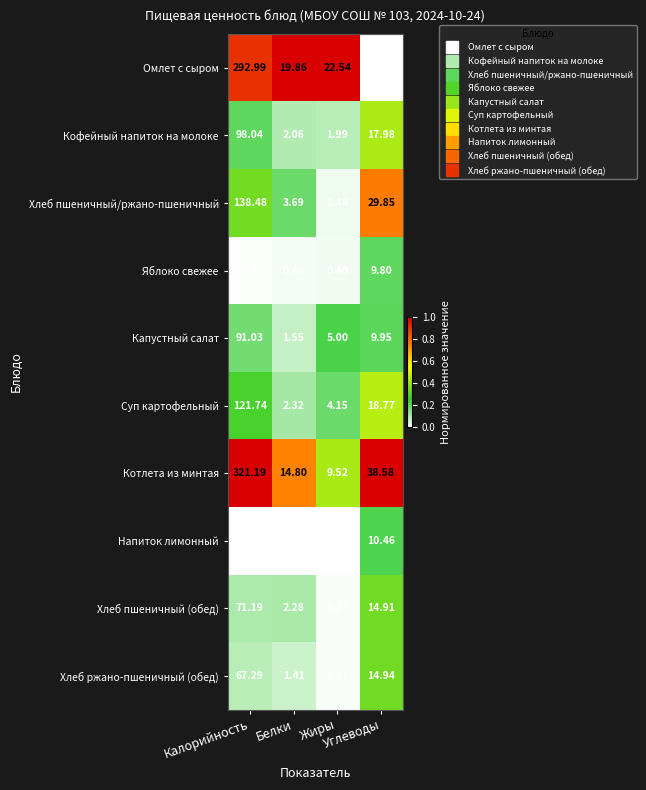

What is the difference between the highest and lowest values at Белки?

19.7